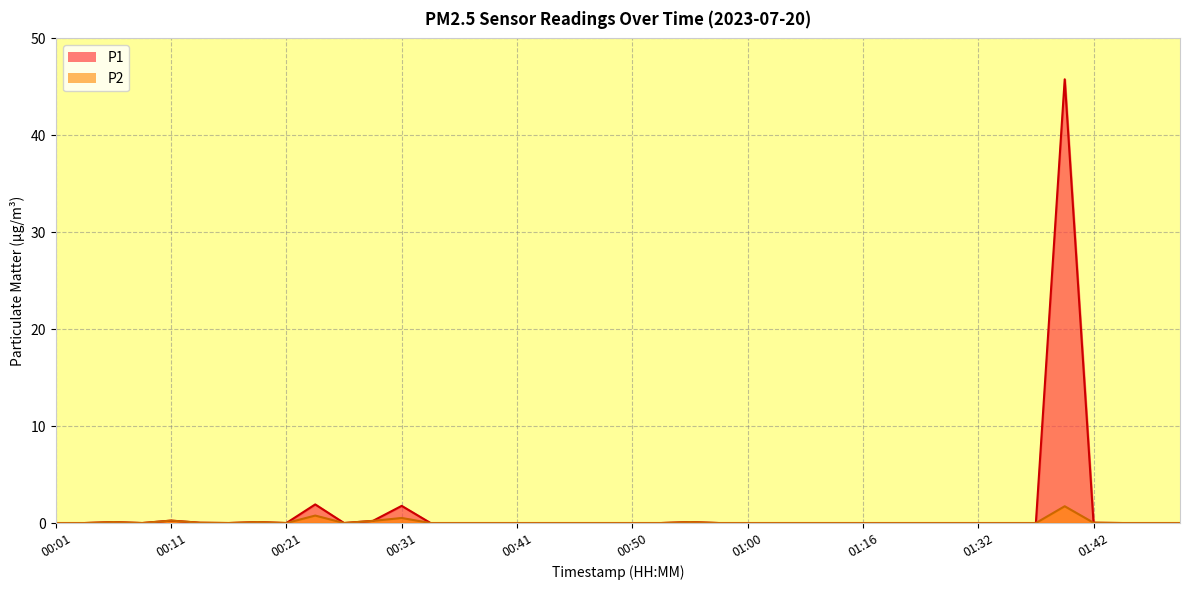

What is the average value of the P2 series?

0.1